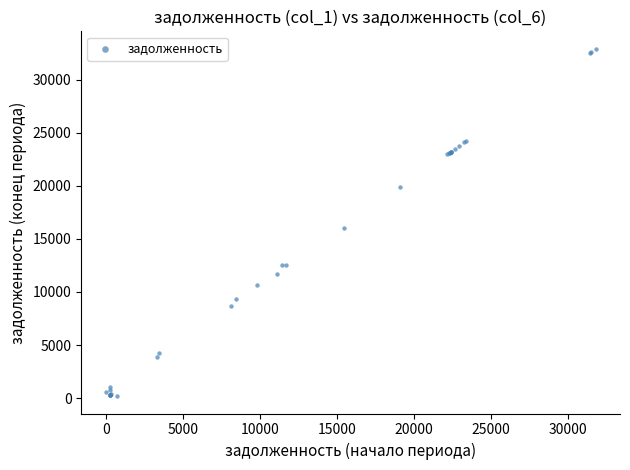

What Y value in the scatter plot is closest to 16551?

16003.2